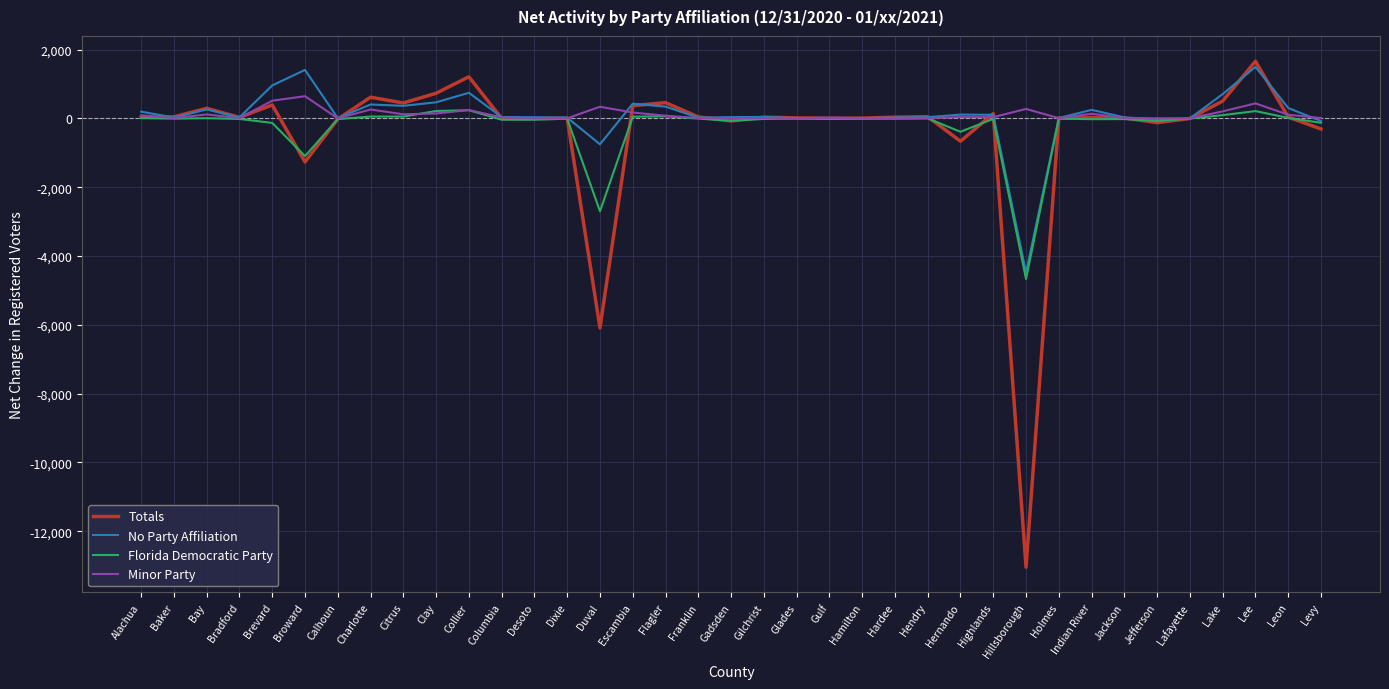

Does the chart have visible grid lines?

Yes